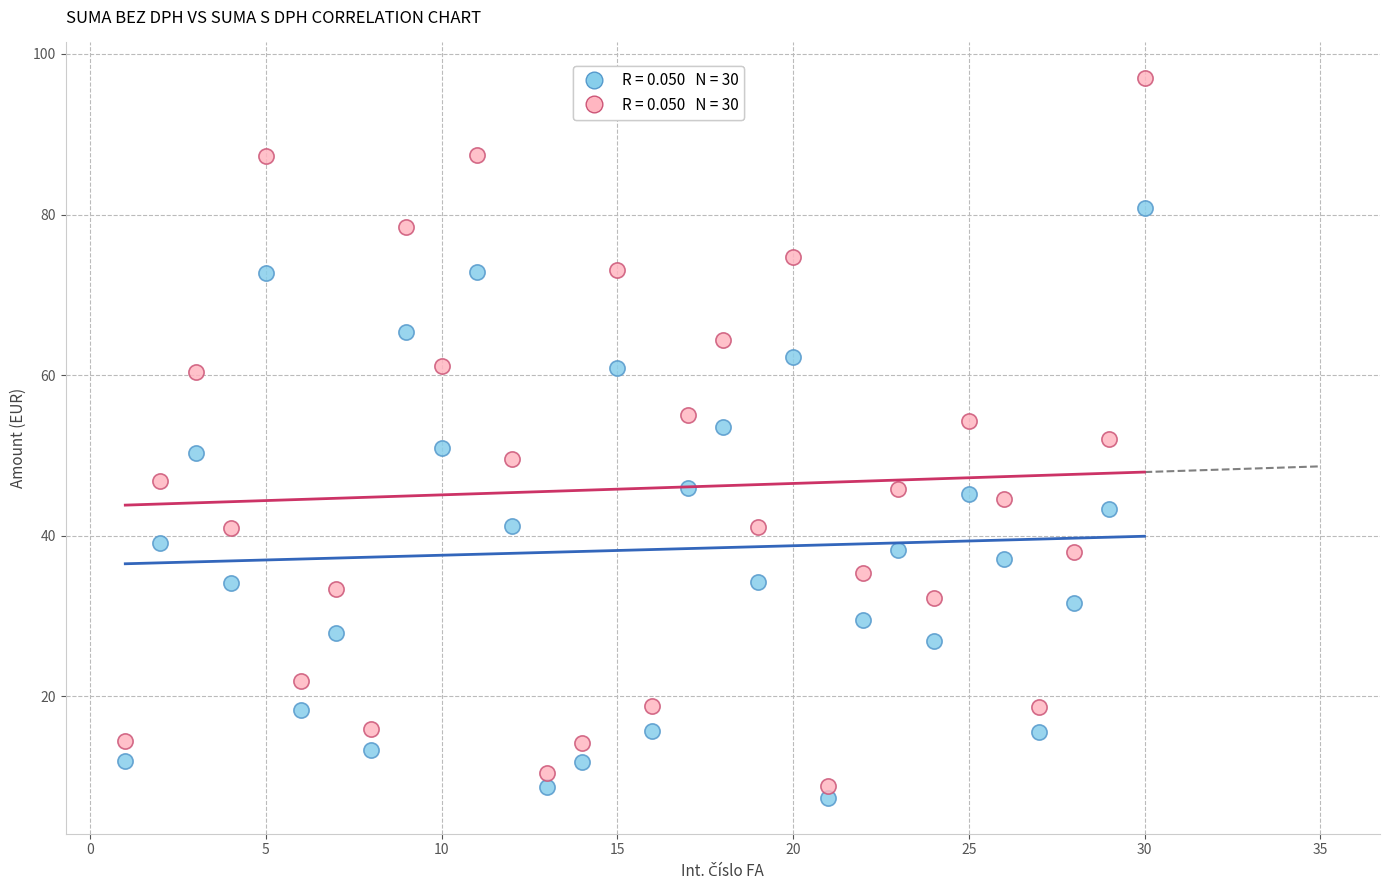

Across all data points, what is the range of Y values (max minus min)?

89.6